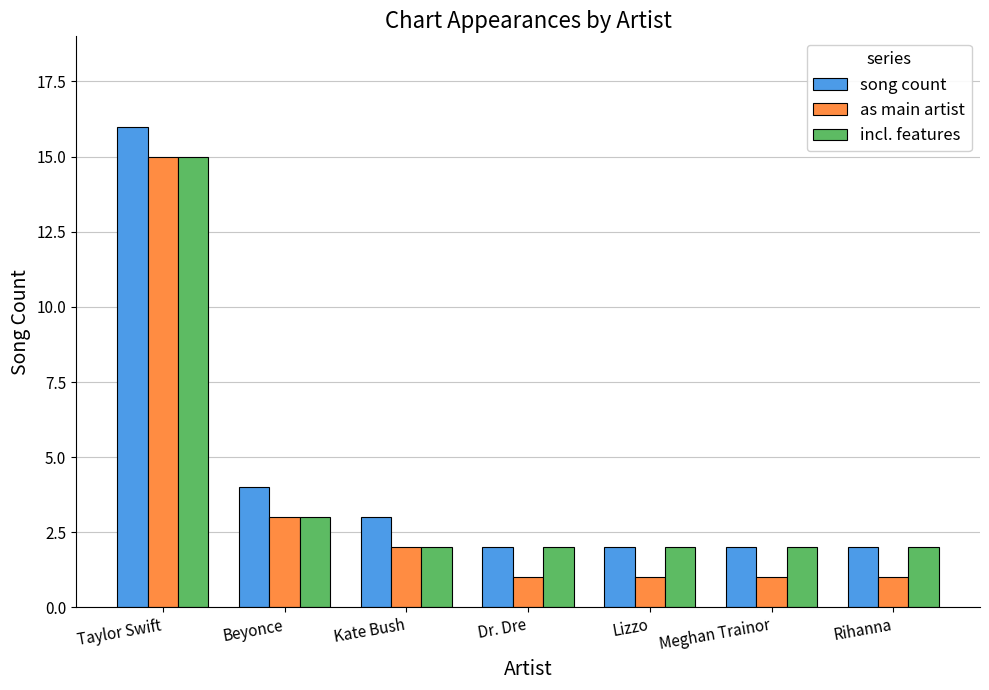

What is the label of the 3rd bar from the left?

Kate Bush